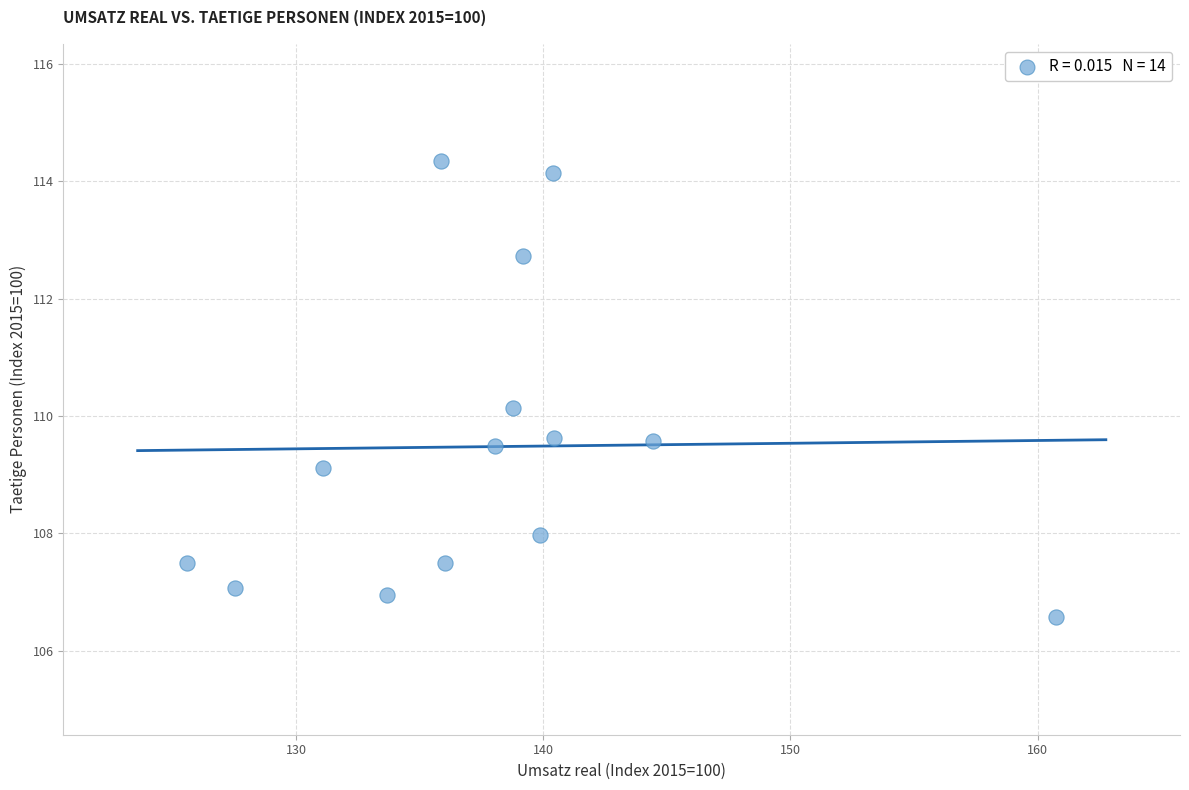

What Y value in the scatter plot is closest to 110?

110.1